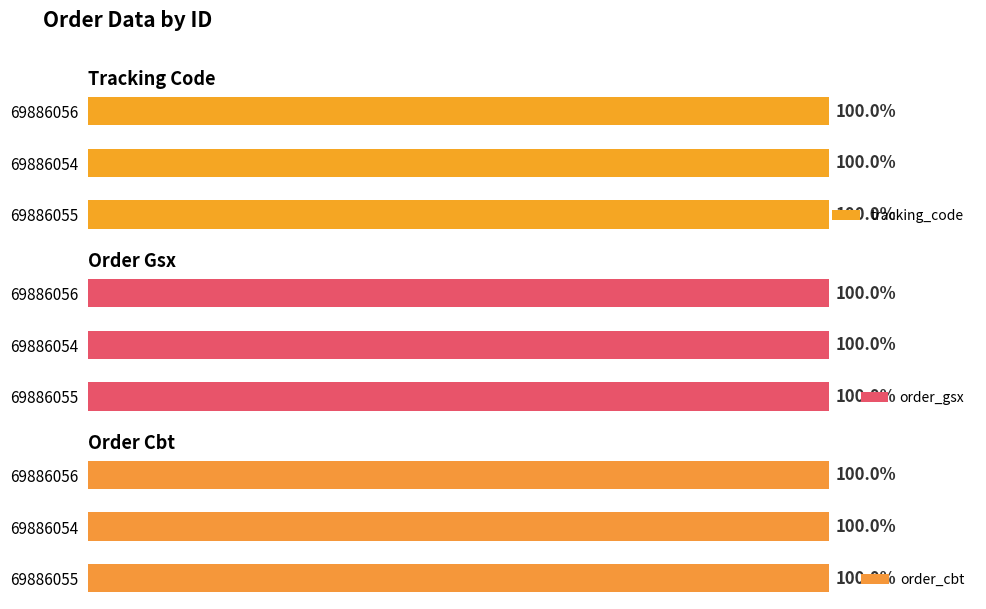

Between 69886055 and 69886056, which series saw the biggest shift?

tracking_code